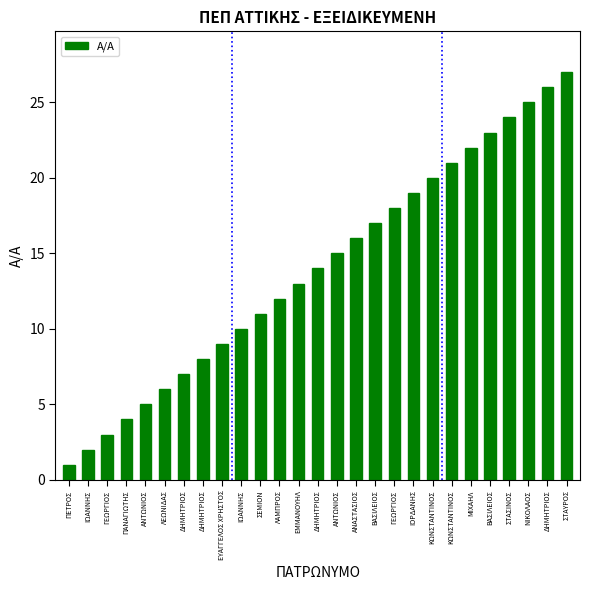

Reading right to left, what are all the values shown in this chart?

27	26	25	24	23	22	21	20	19	18	17	16	15	14	13	12	11	10	9	8	7	6	5	4	3	2	1